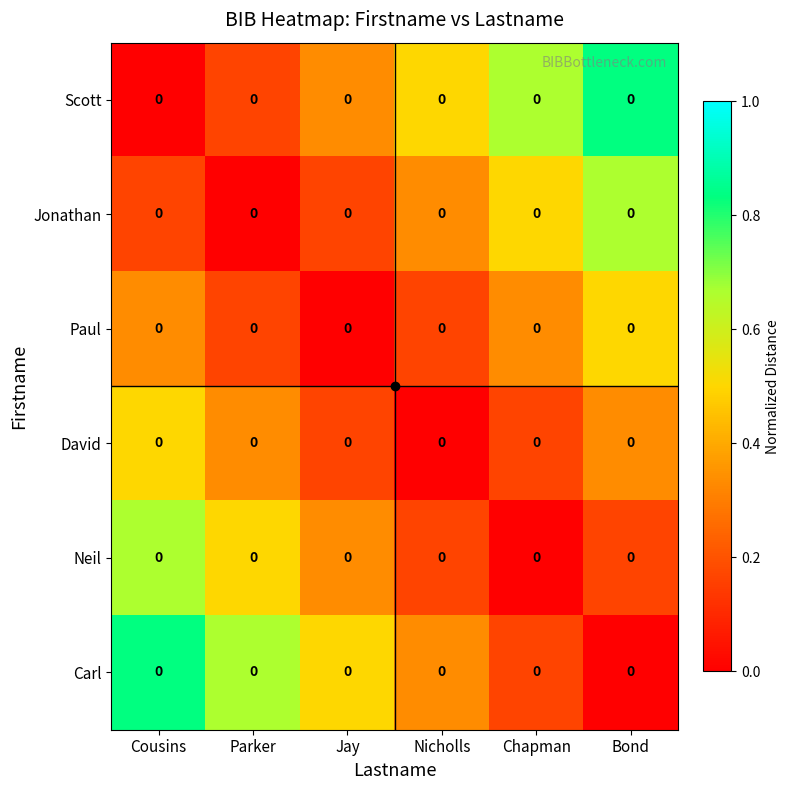

Between Parker and Chapman, which series saw the biggest shift?

row_0